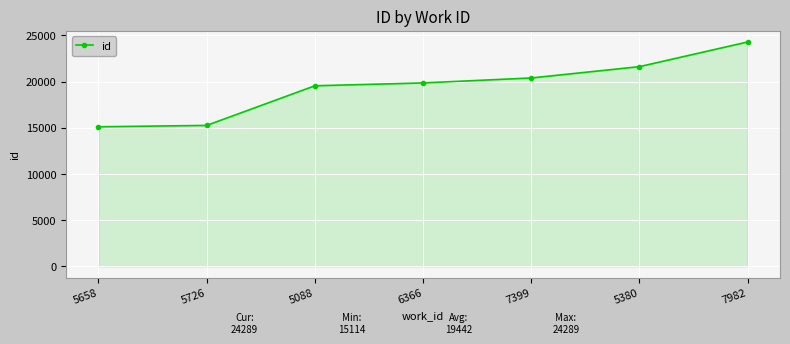

What is the label of the 2nd point from the left?

5726